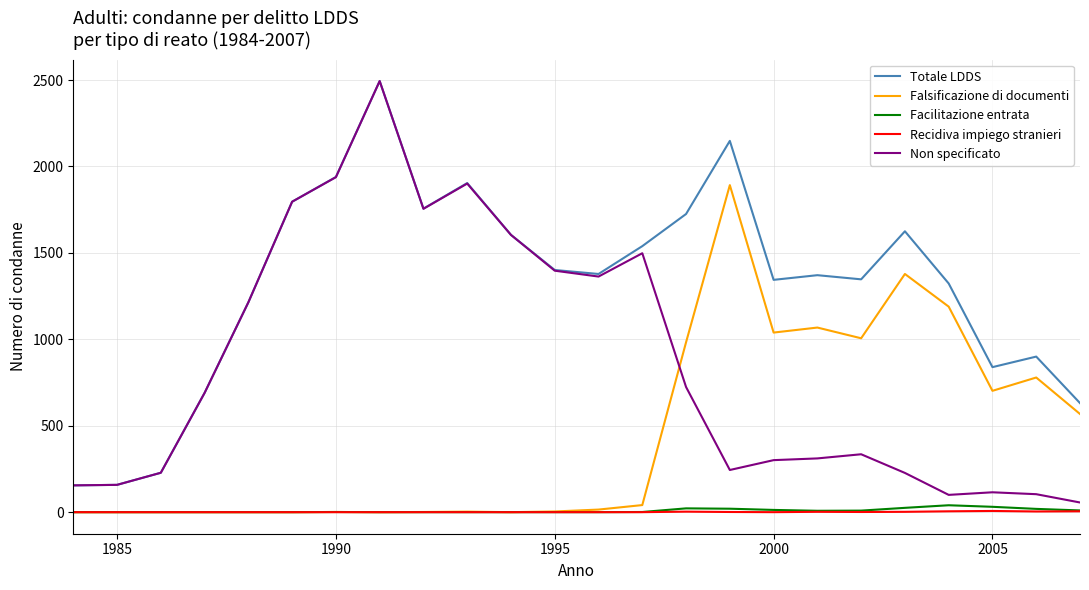

In Falsificazione di documenti, how many points are higher than both neighbors (excluding endpoints)?

6